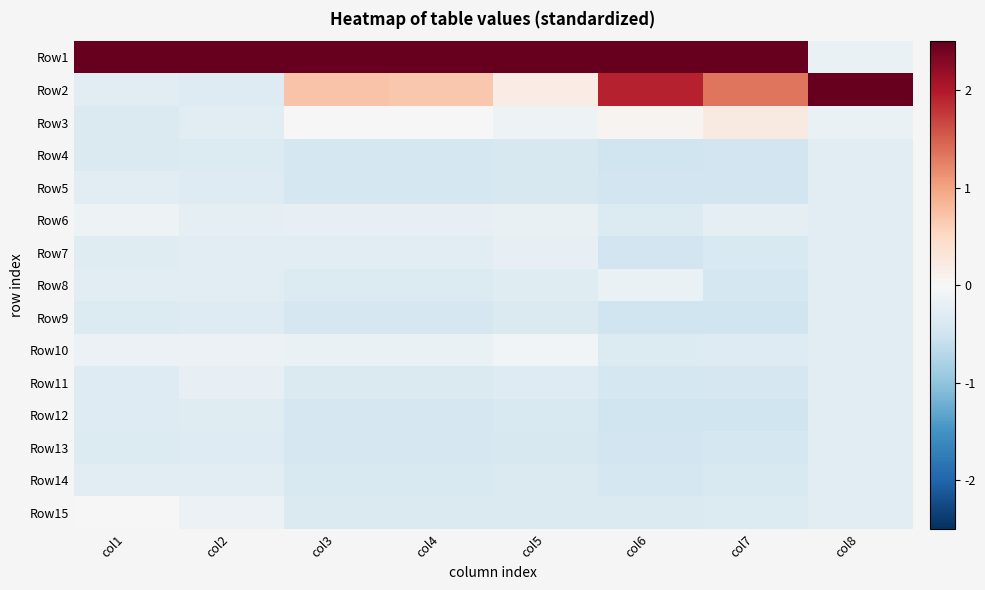

What is the spread (max minus min) of values at col5?

4.1